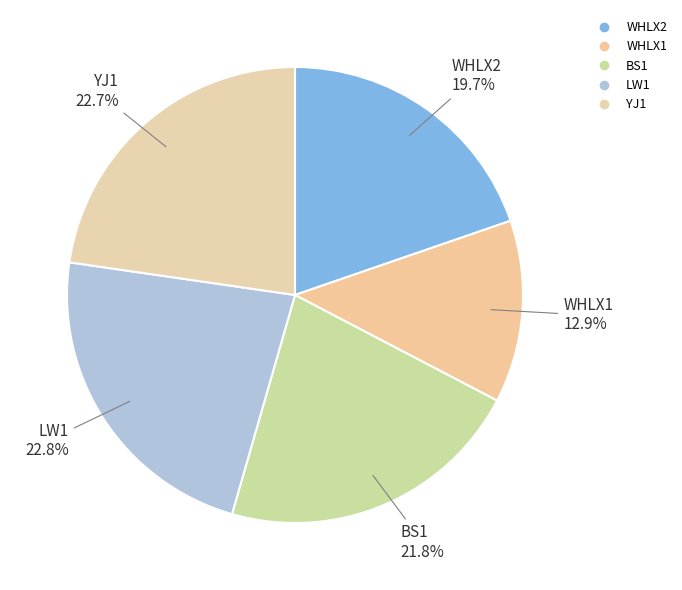

True or false: BS1 accounts for 31% of the total.

False